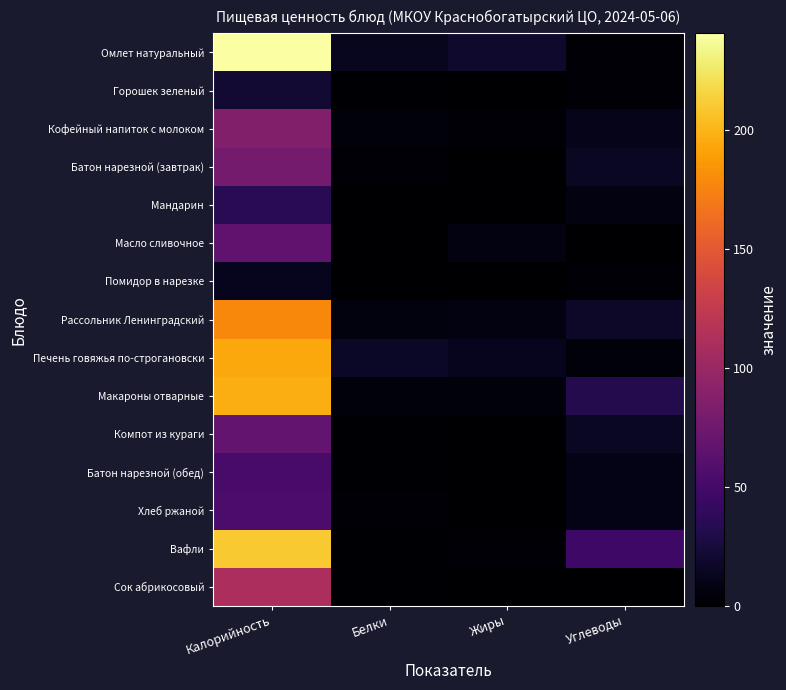

Which series has the widest spread of values?

Омлет натуральный